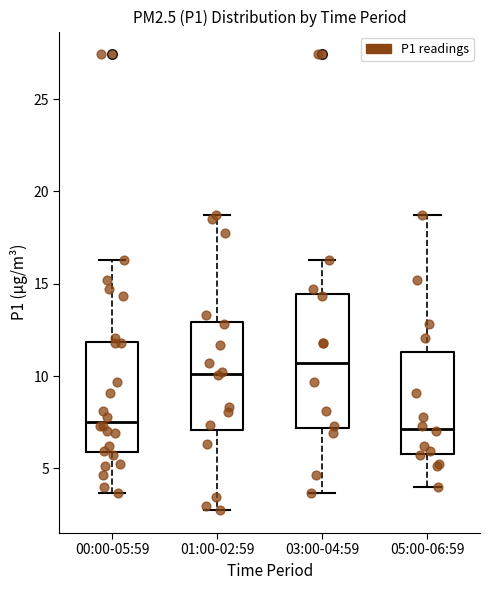

Reading left to right, read every box against the y-axis: the position of its median line, the range the box covers, and the ends of its whiskers. The values are not printed on the chart, so give them approximately, as read against the axis.

00:00-05:59: median 7.5, box 6.0 to 12.0, whiskers 3.5 to 16.5
01:00-02:59: median 10.0, box 7.0 to 13.0, whiskers 2.5 to 18.5
03:00-04:59: median 10.5, box 7.0 to 14.5, whiskers 3.5 to 16.5
05:00-06:59: median 7.0, box 6.0 to 11.5, whiskers 4.0 to 18.5